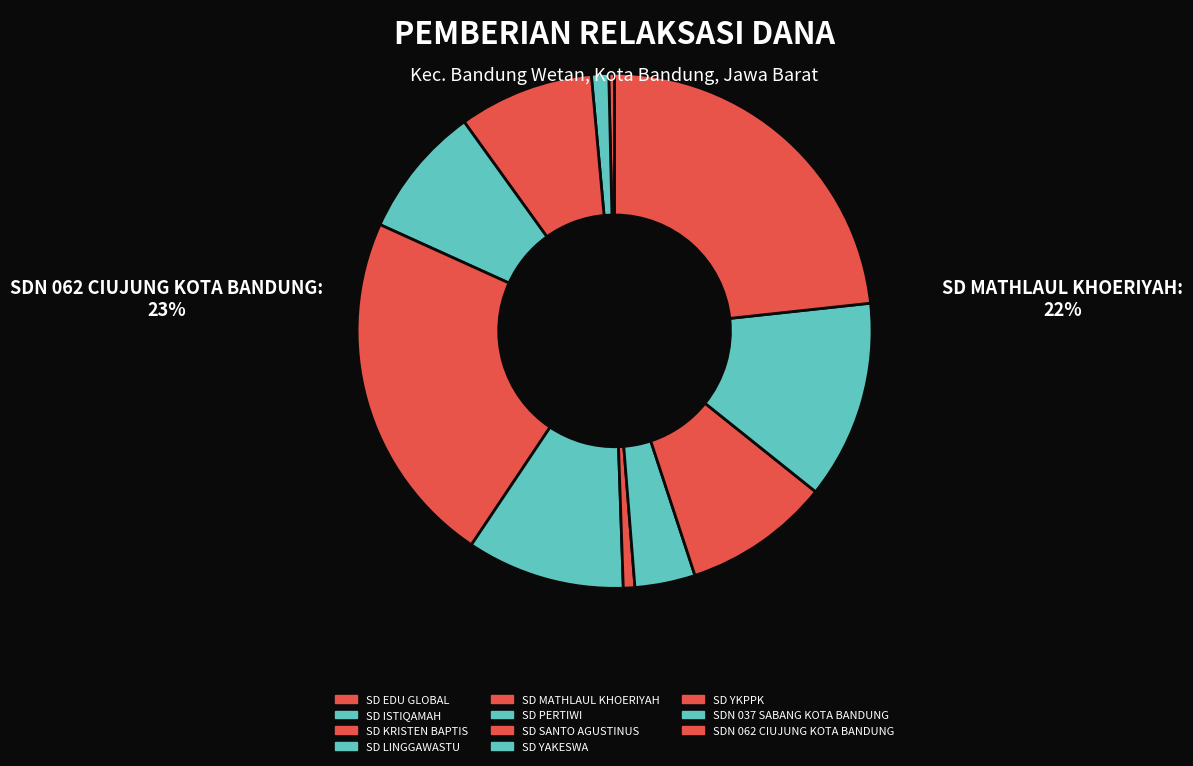

Does SD YKPPK account for over 50% of the chart?

No